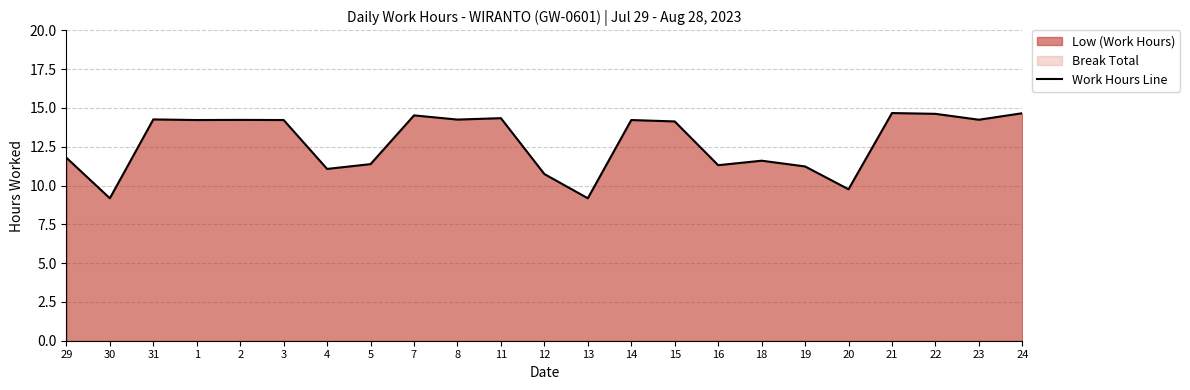

Rank the categories by value from highest to lowest.

21, 24, 22, 7, 11, 31, 8, 23, 2, 1, 3, 14, 15, 29, 18, 5, 16, 19, 4, 12, 20, 30, 13